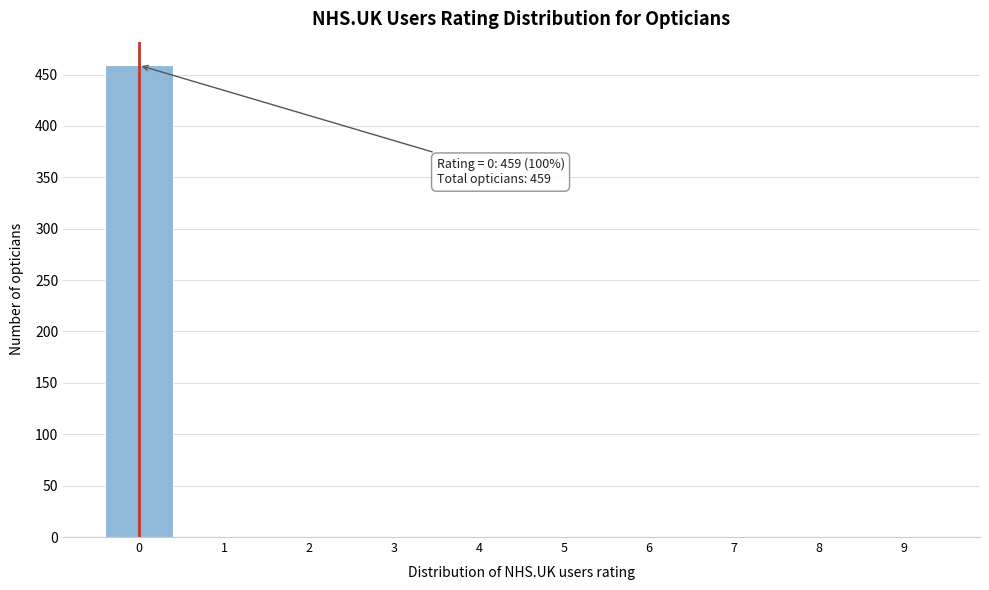

Reading left to right, list all the values displayed in this chart.

0=459	1=0	2=0	3=0	4=0	5=0	6=0	7=0	8=0	9=0